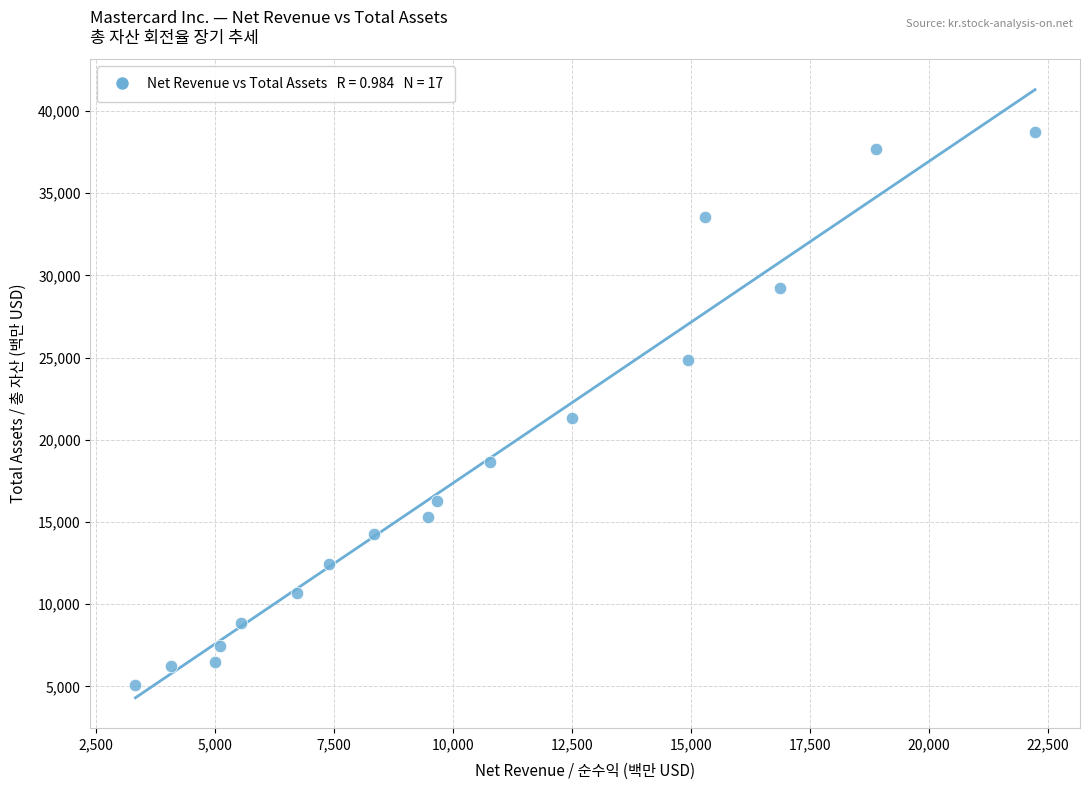

What is the range of Y values (max minus min)?

33642